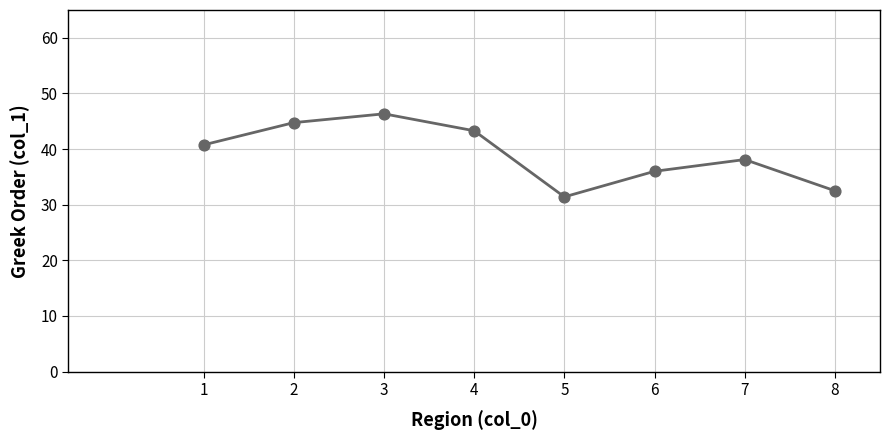

What is the ratio of the value at 1 to the value at 7?

1.1